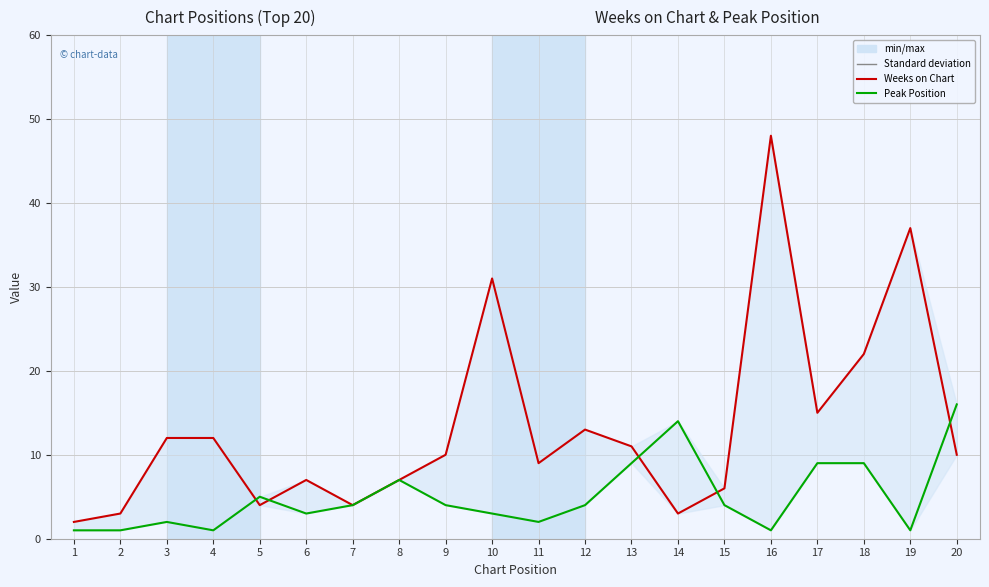

True or false: Weeks on Chart has a value of 37 at 19.

True